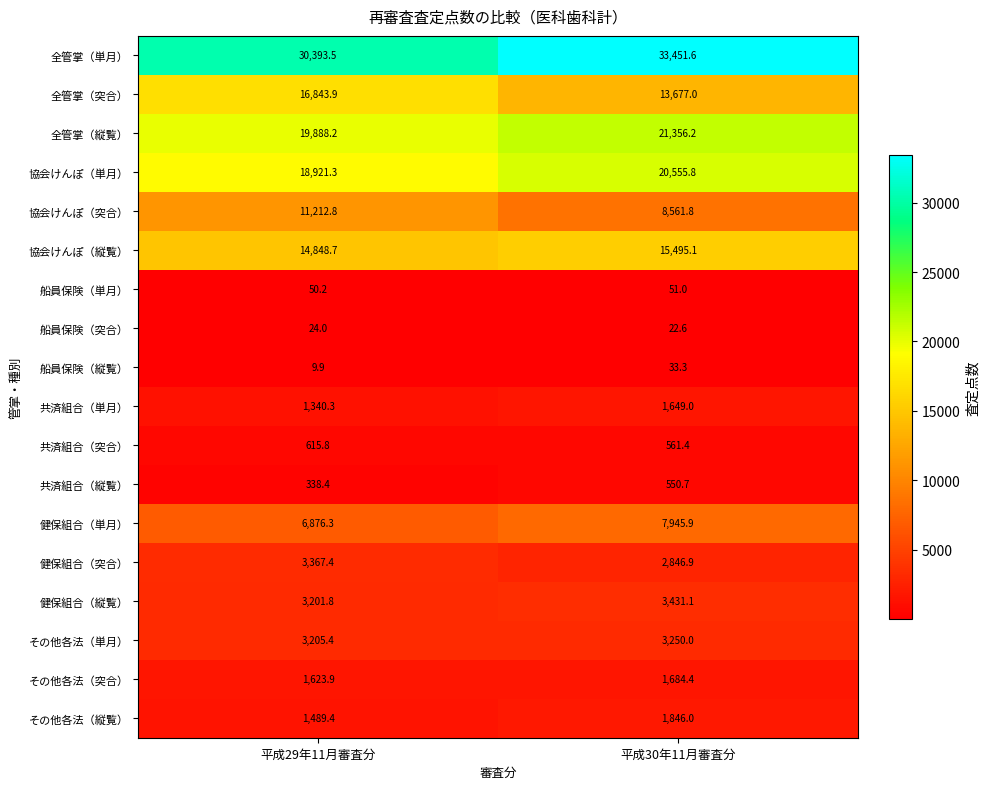

What is the sum of all 船員保険（突合） values?

46.6